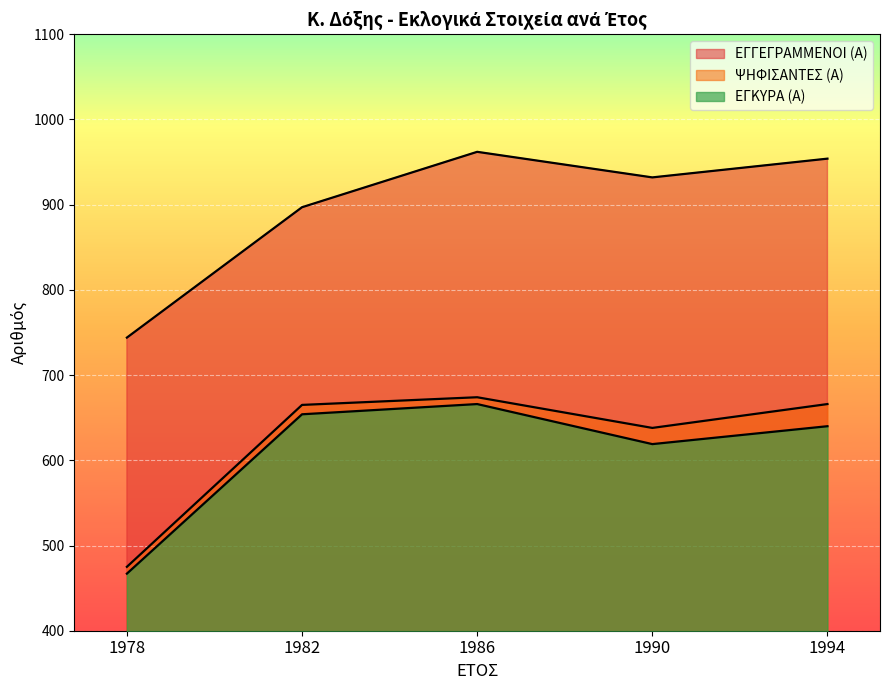

Which series has the widest spread of values?

ΕΓΓΕΓΡΑΜΜΕΝΟΙ (Α)